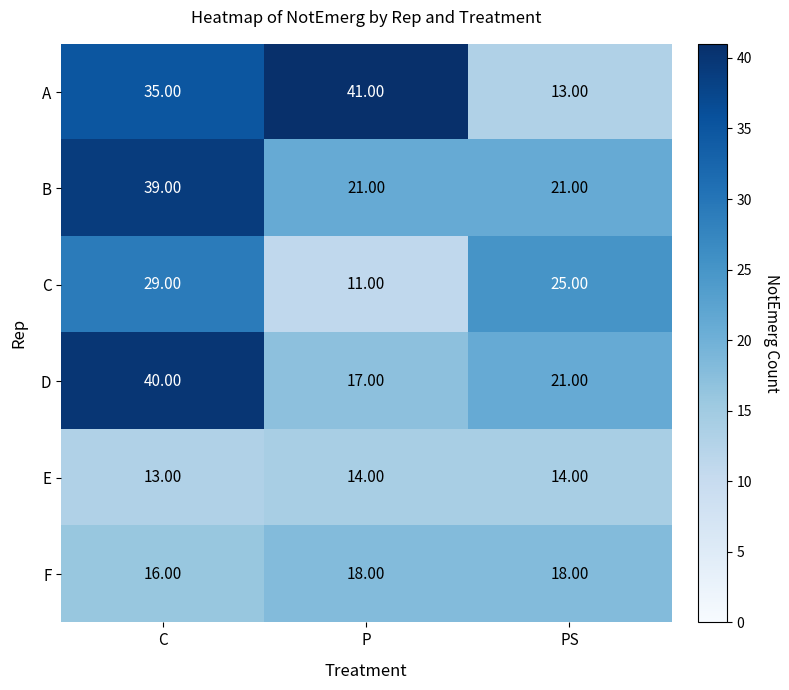

What is the spread (max minus min) of values at PS?

12